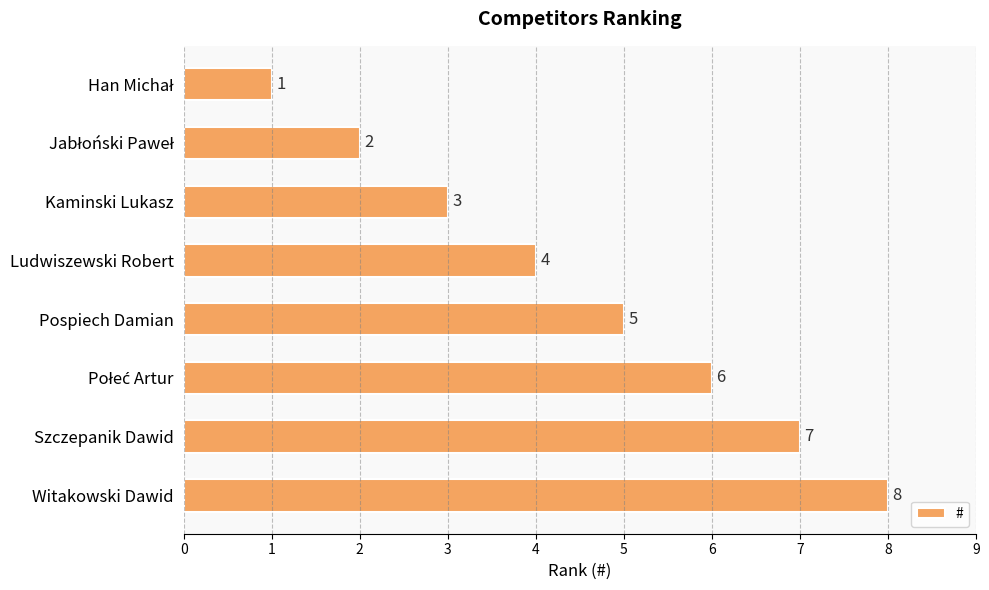

Are the bars horizontal?

Yes